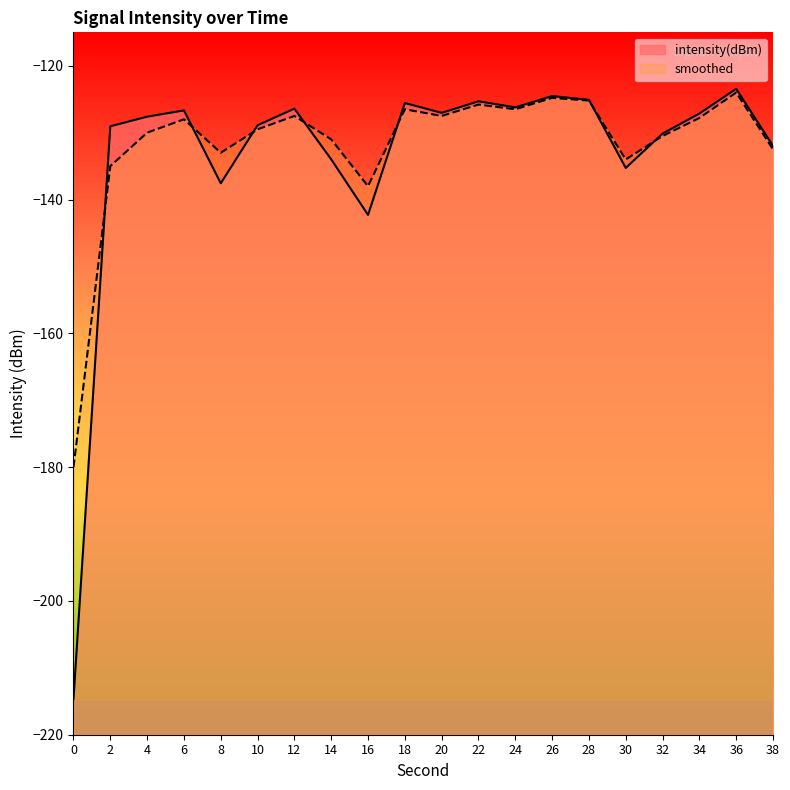

How many interior local peaks does the smoothed series have?

6